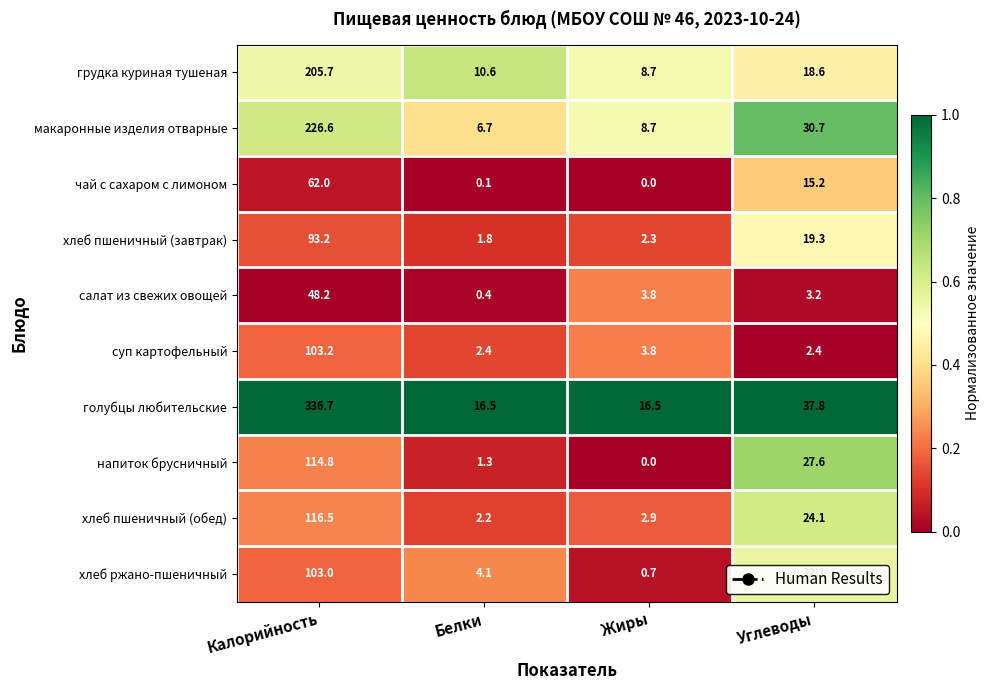

Where does the грудка куриная тушеная series first go above 18?

Калорийность